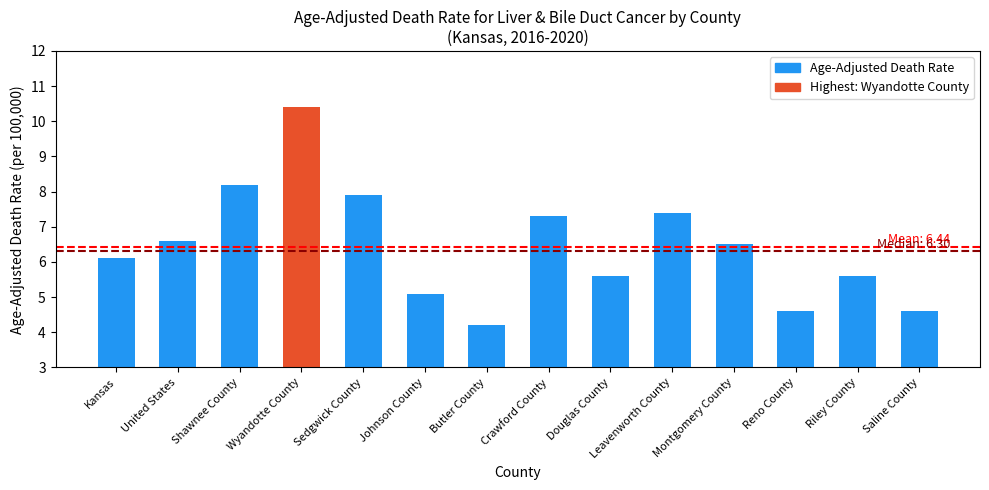

What is the sum of all values?

90.1